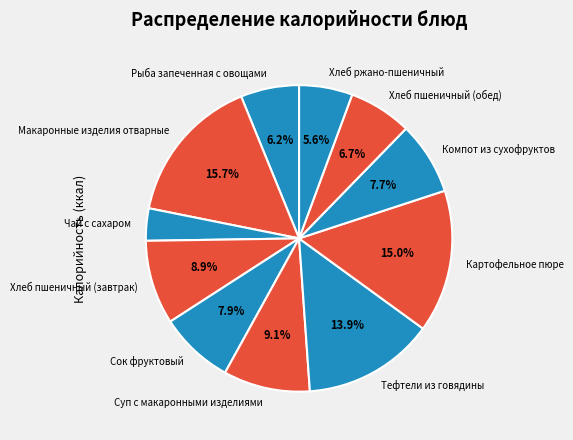

What percentage is NOT represented by Сок фруктовый?

92.1%